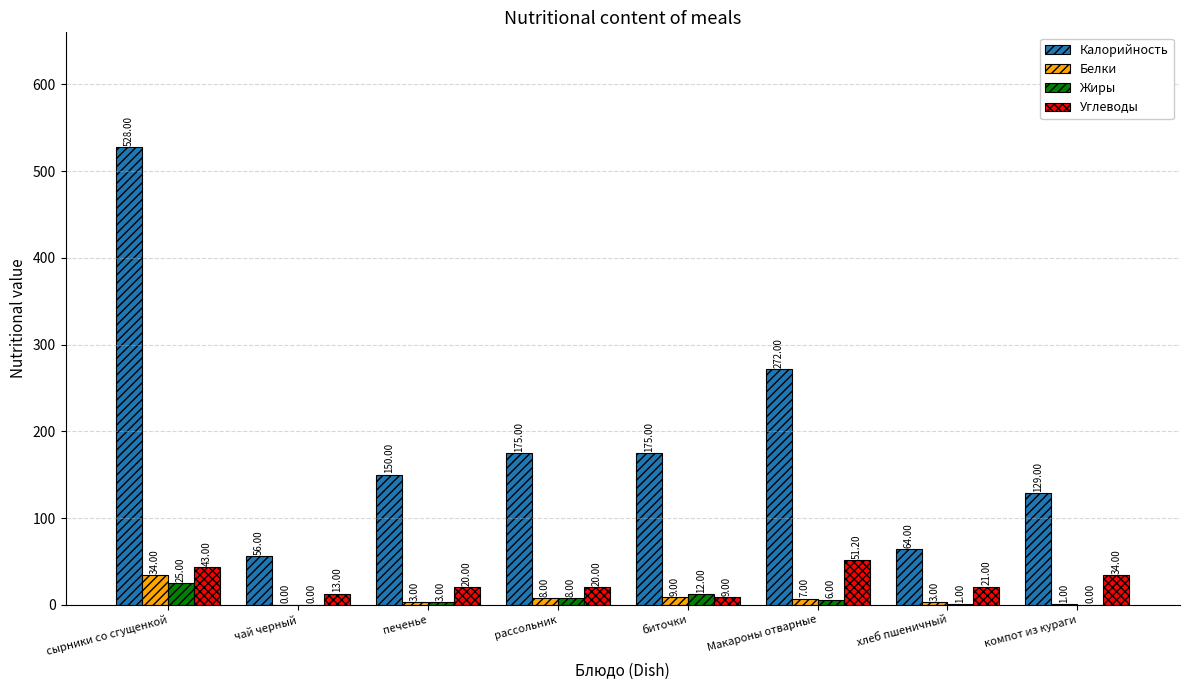

Which label corresponds to the largest value in the chart?

сырники со сгущенкой